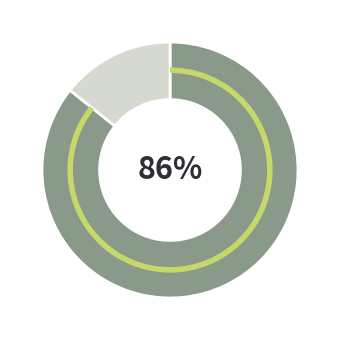

To the nearest percent, what is the average slice percentage?

50%